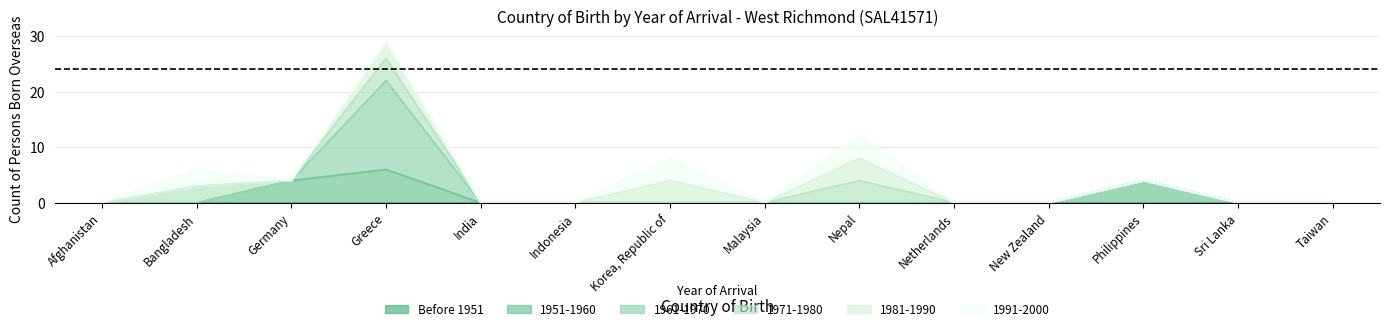

Between Bangladesh and Malaysia, which series saw the biggest shift?

1971-1980